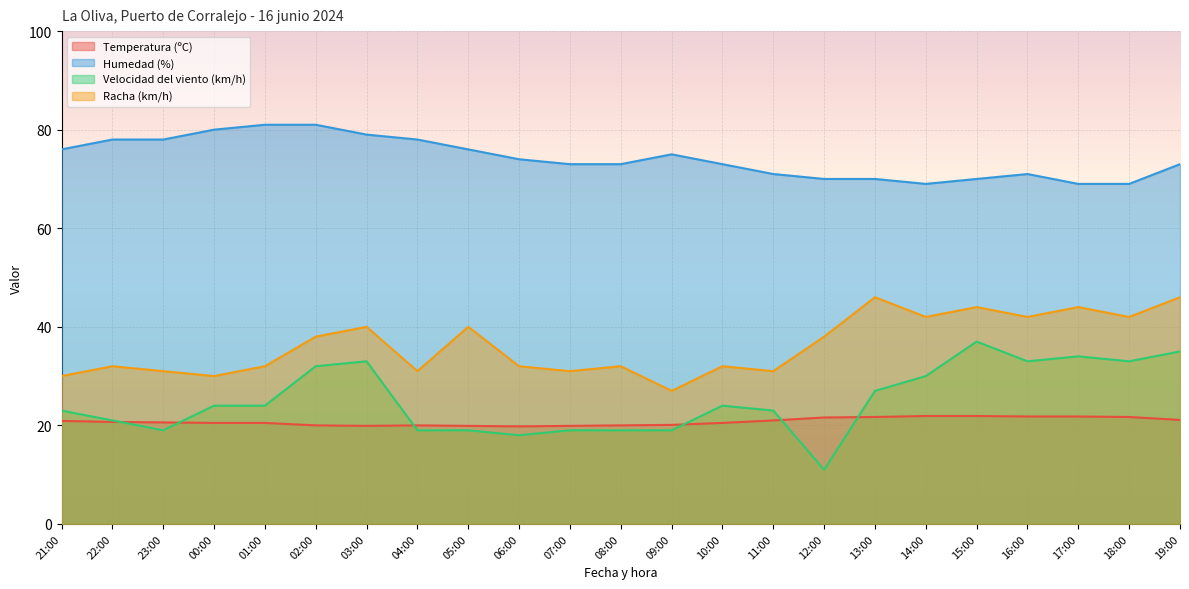

At how many categories does at least one series exceed 17?

23